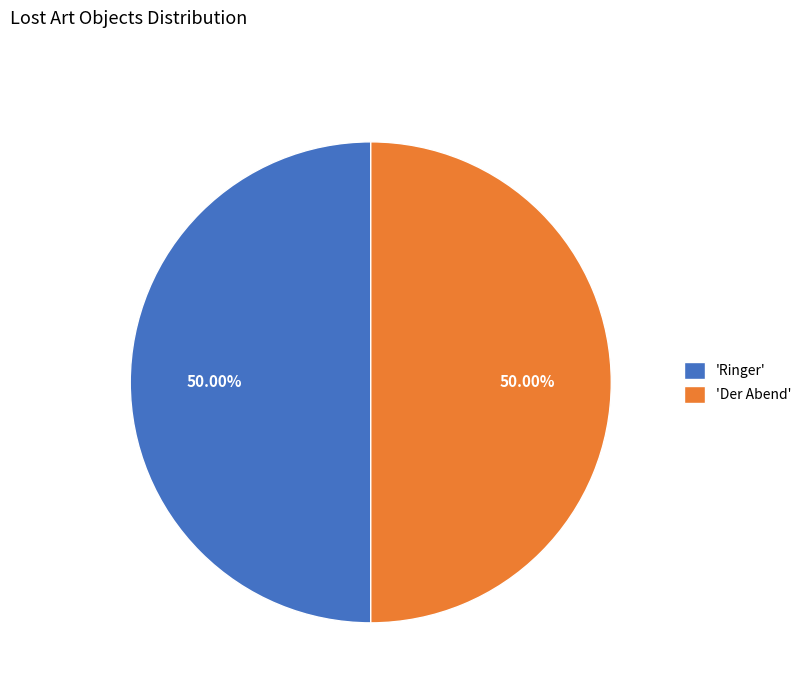

Approximately how many times larger is the value at 'Ringer' compared to 'Der Abend'?

1.0